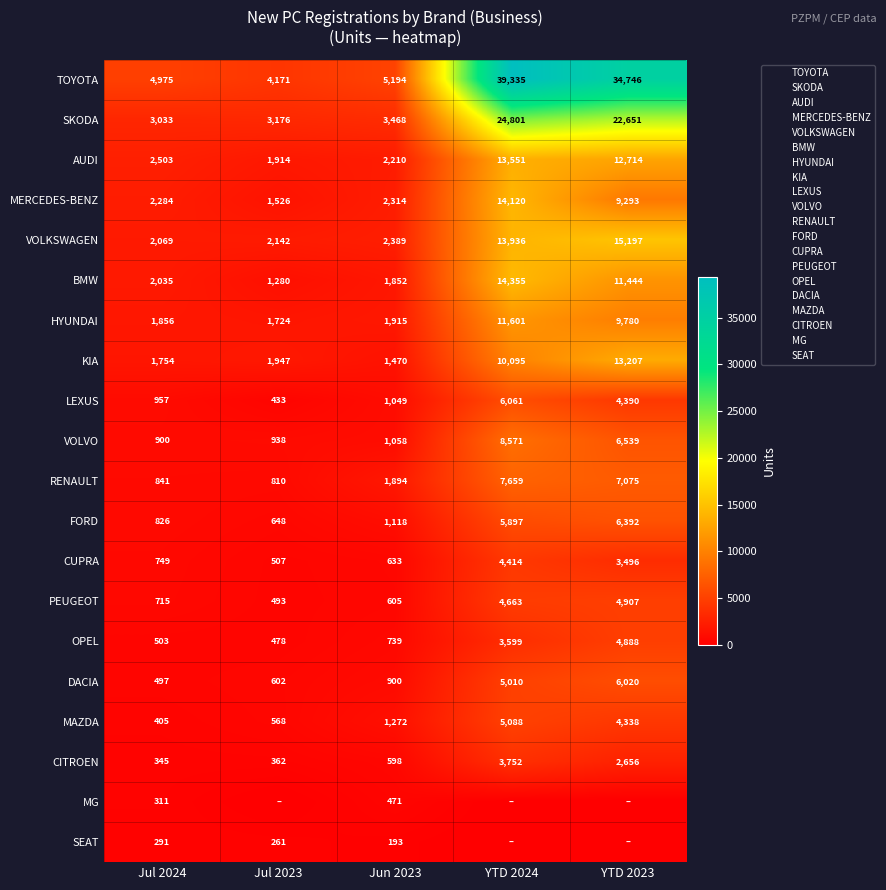

At which category is the sum across all series the highest?

YTD 2024